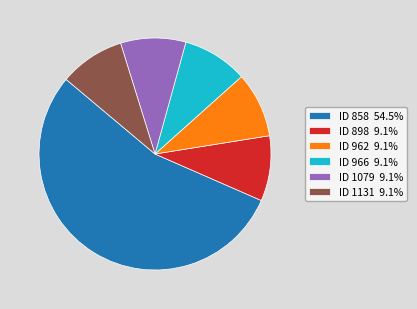

Is ID 898 9.1% the majority of the pie?

No